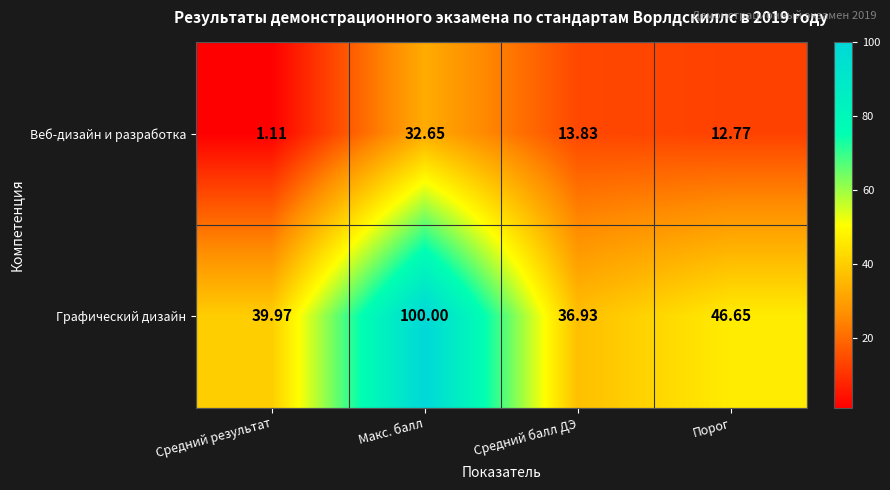

Which category has the lowest value in the Веб-дизайн и разработка series?

Средний результат